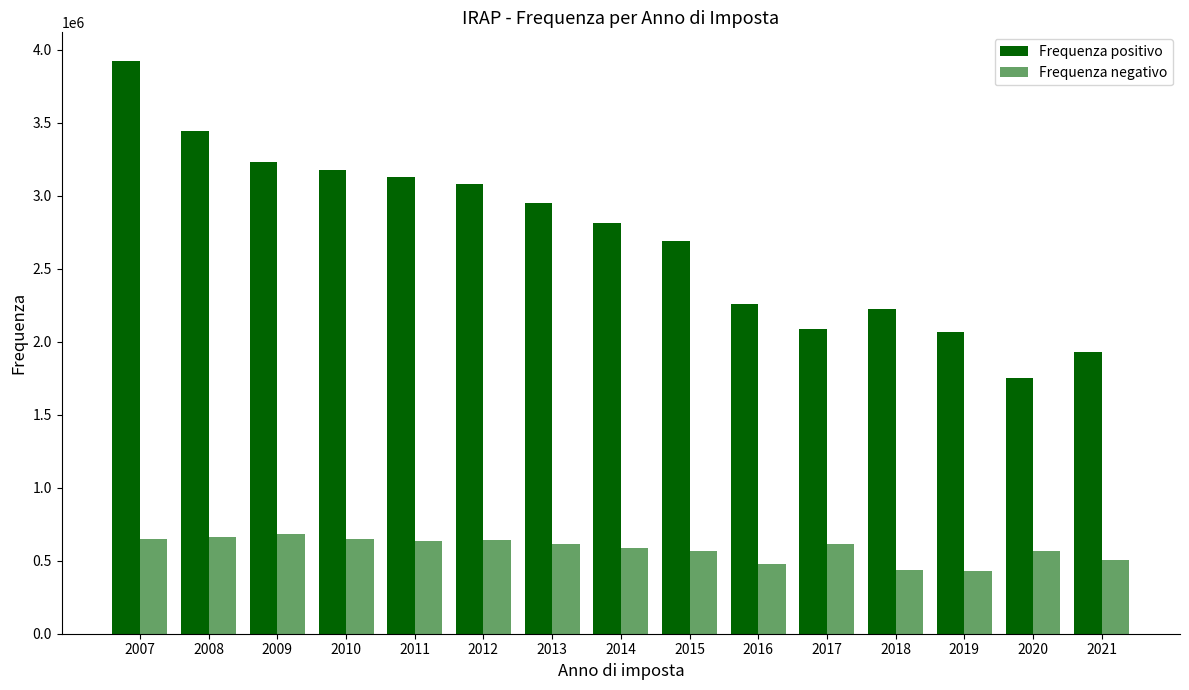

What is the difference between the highest and lowest values at 2020?

1184687